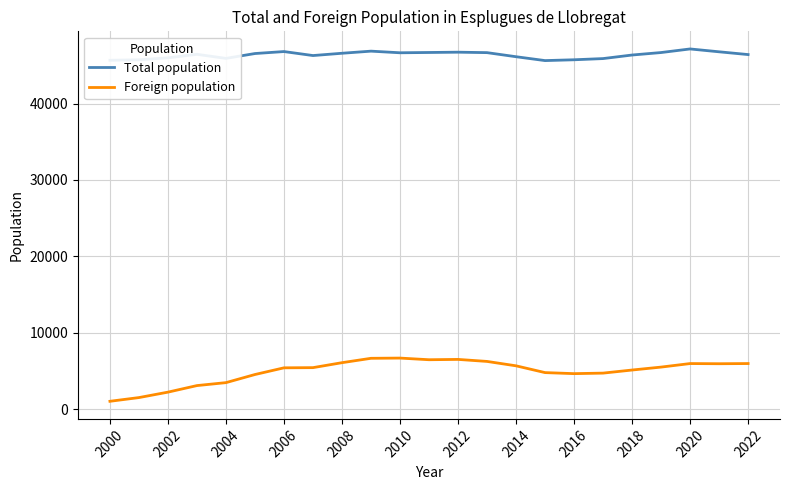

What is the difference between the second highest and second lowest values in the Foreign population series?

5142